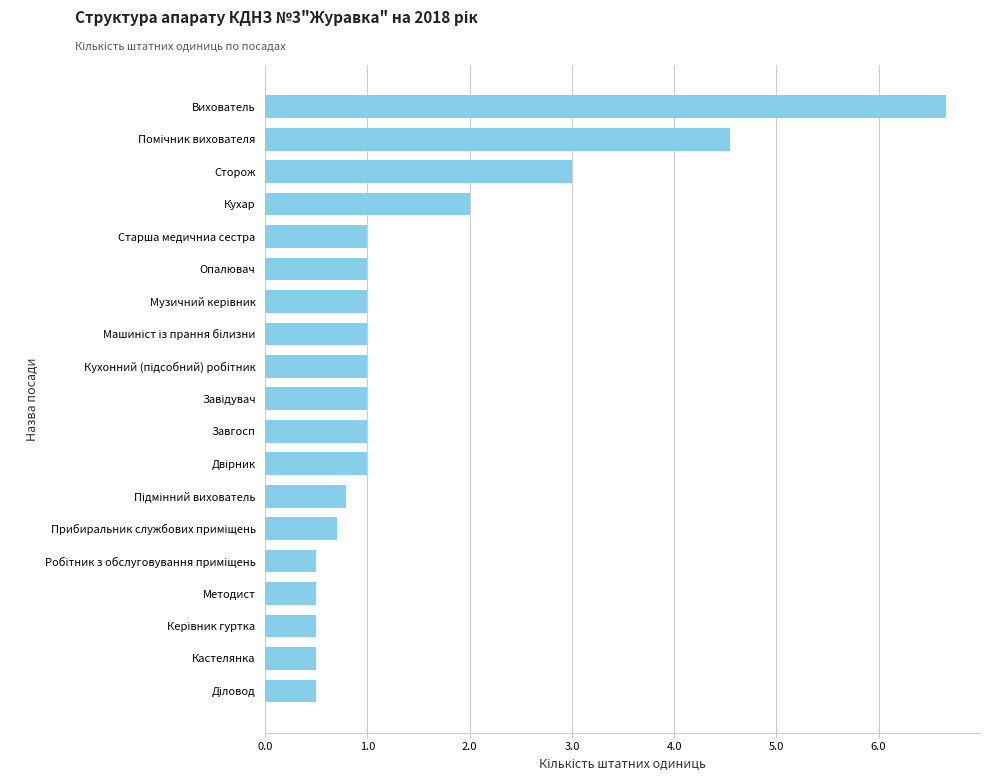

What position from the bottom is Кастелянка?

2